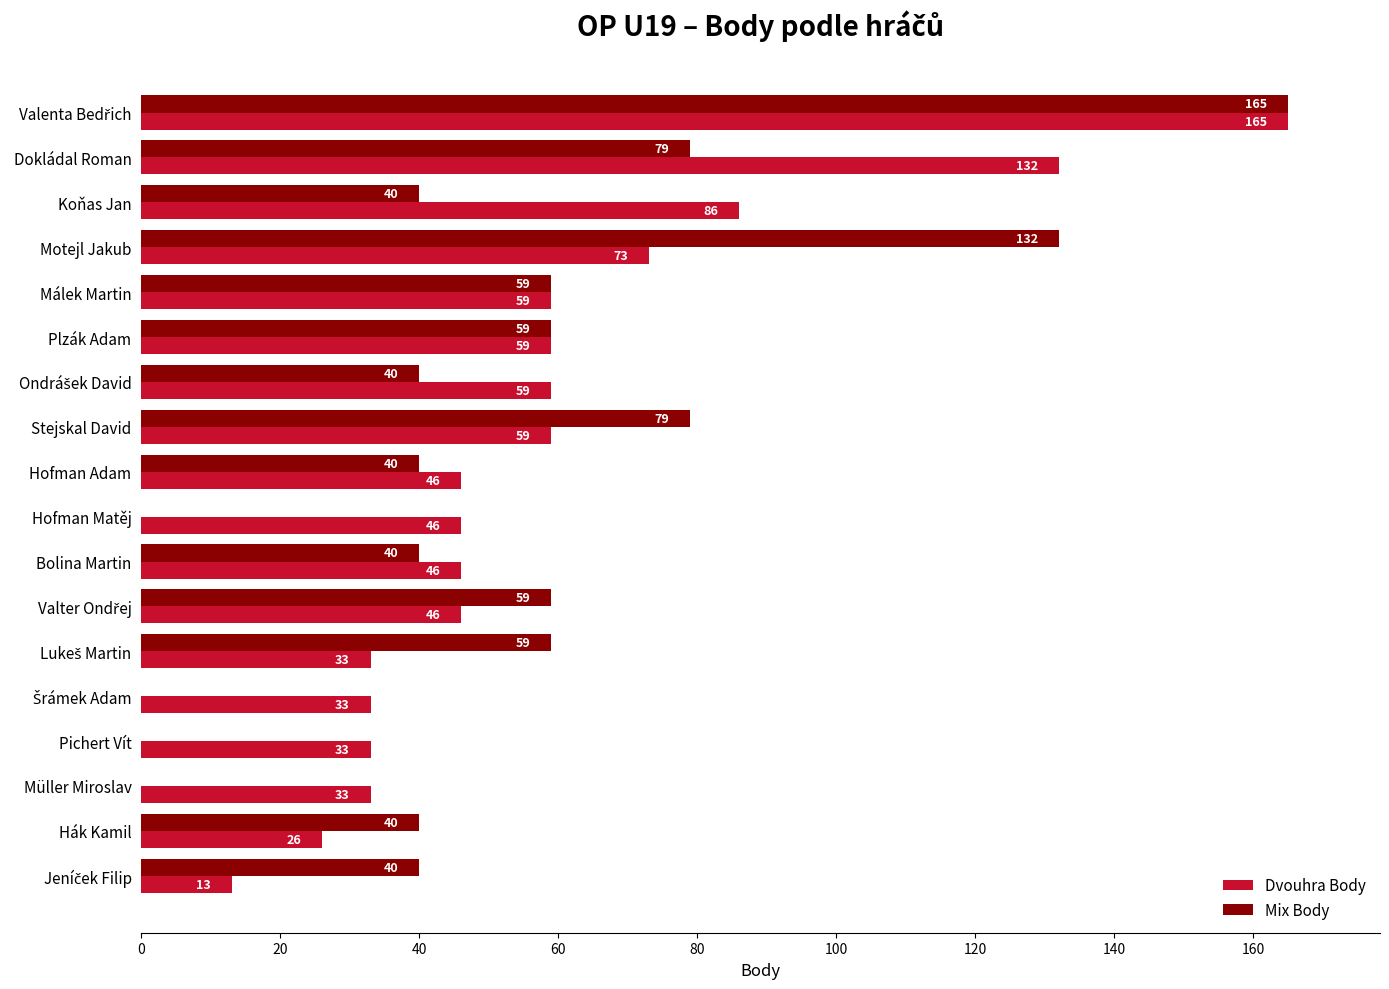

True or false: Dvouhra Body has a value of 133 at Koňas Jan.

False